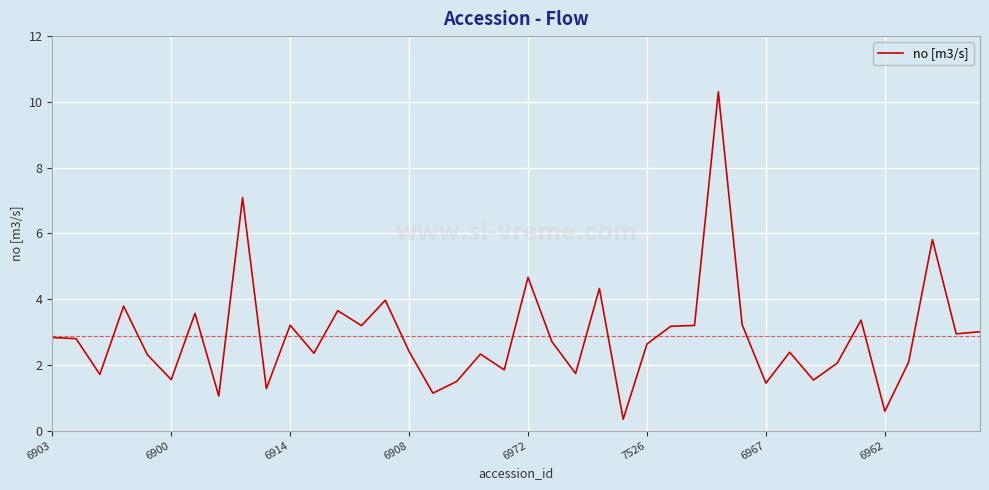

What is the maximum value shown in the chart?

10.3